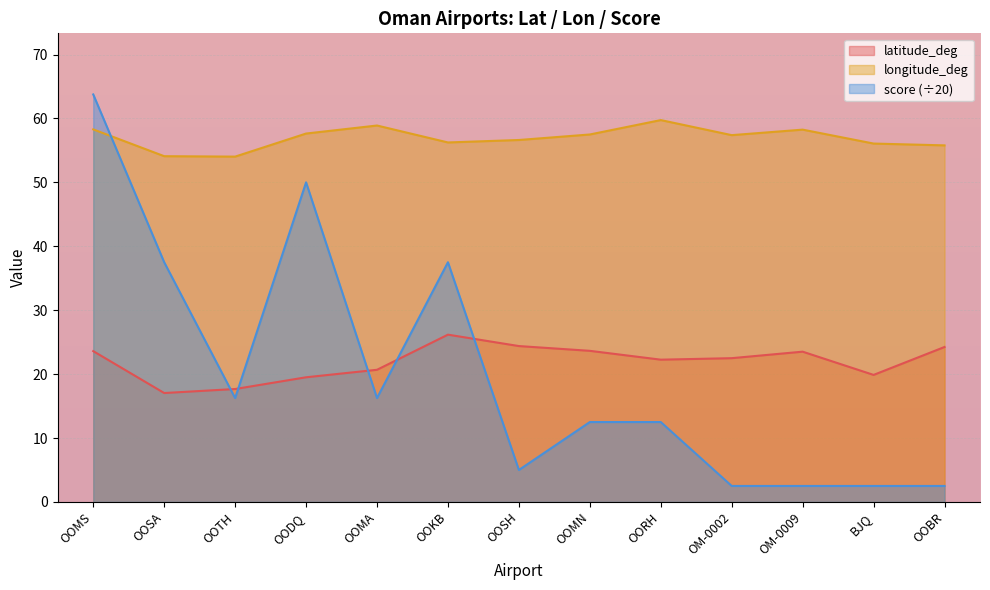

What is the minimum value for score?

2.5